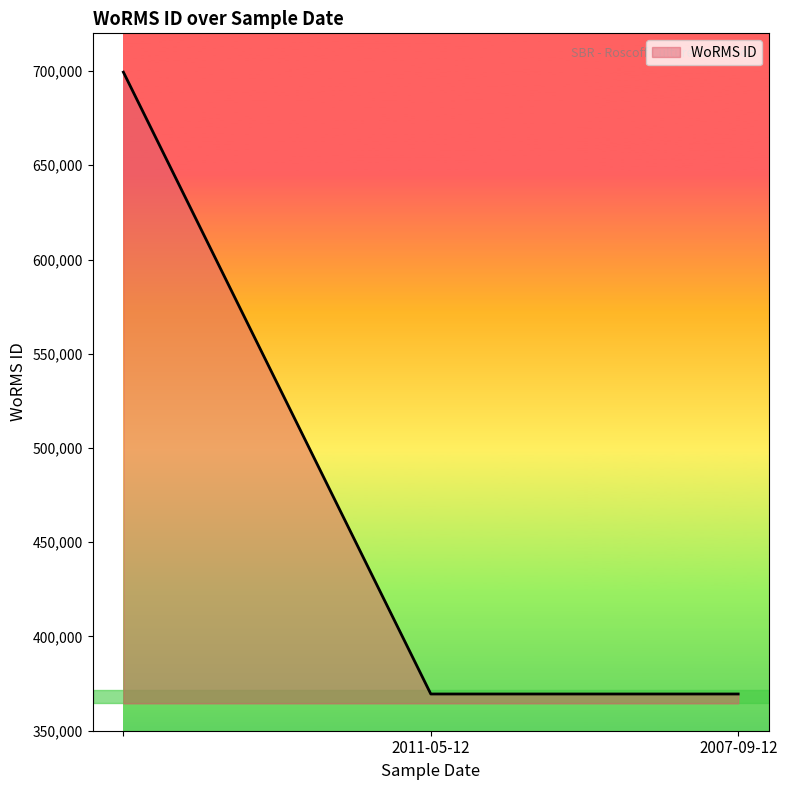

Reading right to left, transcribe all the data shown in this chart.

369489	369489	699402